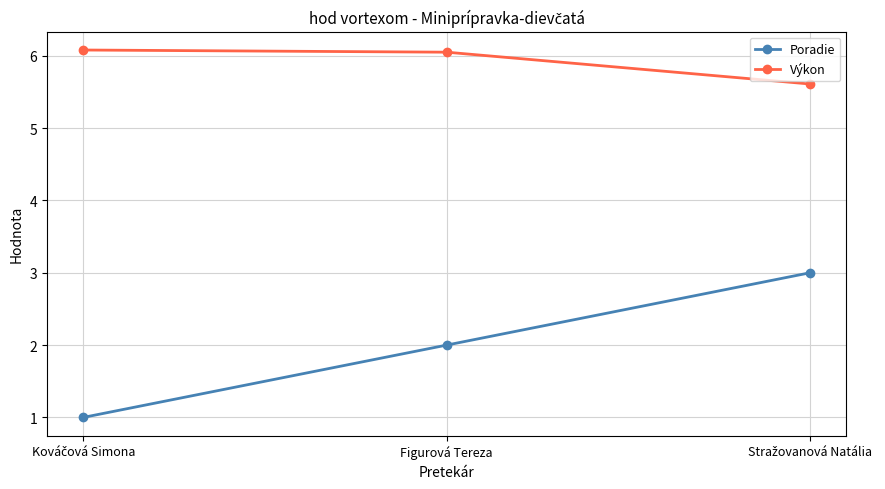

Which series has the largest range (max minus min)?

Poradie